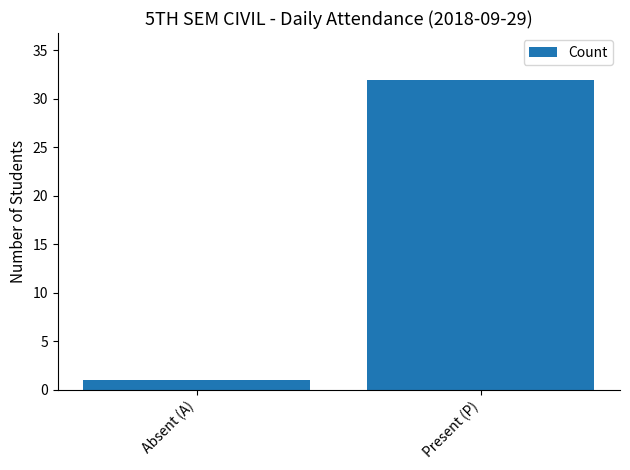

List the labels in order of value, largest first.

Present (P), Absent (A)